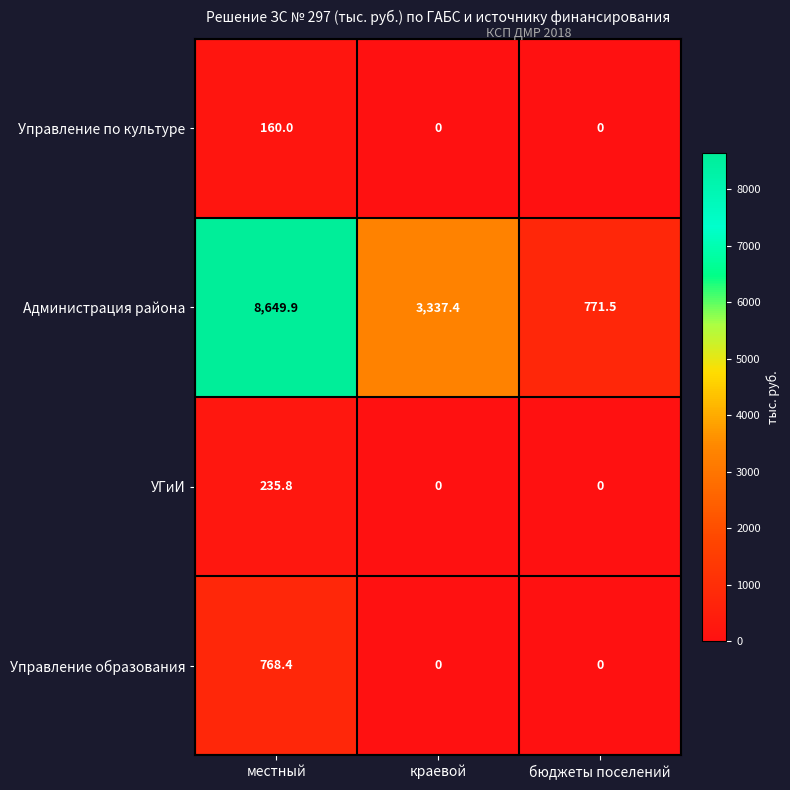

True or false: УГиИ has a value of 48.3 at местный.

False